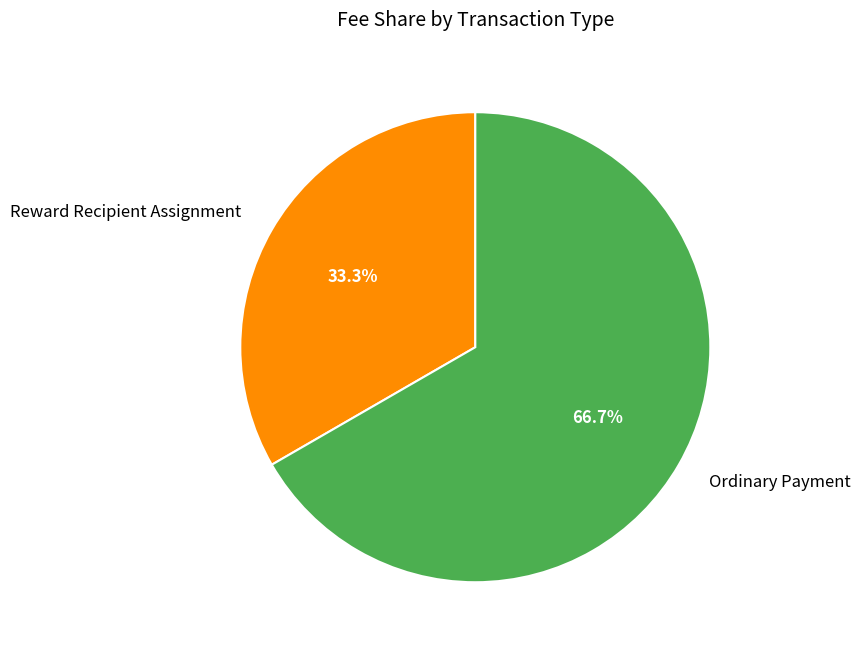

Do Ordinary Payment and Reward Recipient Assignment together represent more than half of the pie?

Yes